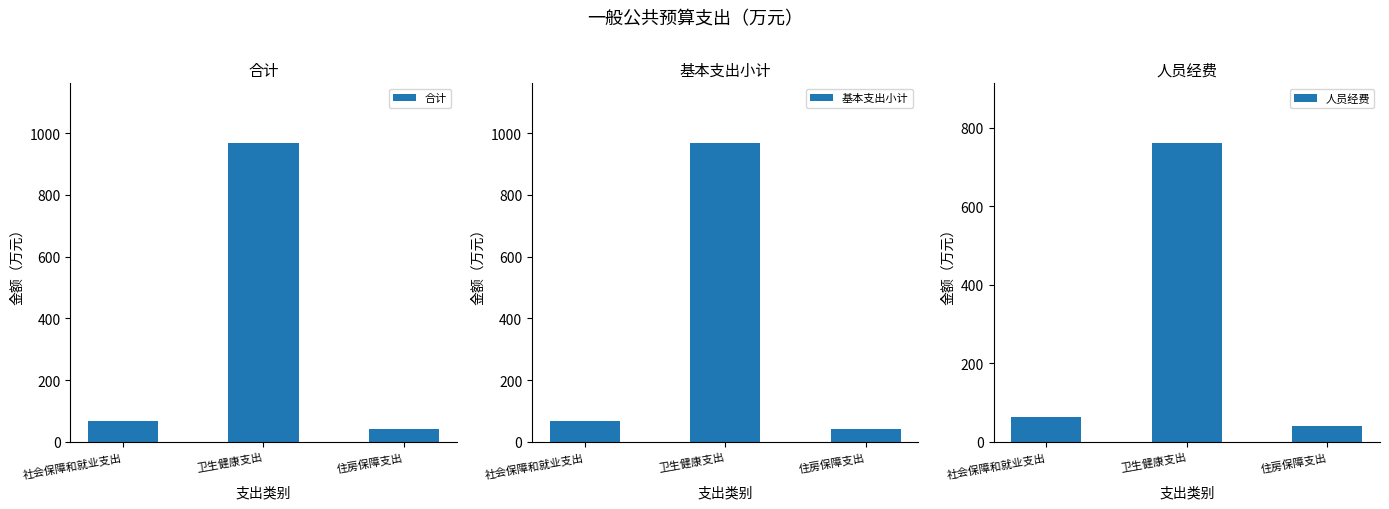

True or false: 基本支出小计 has a value of 633.0 at 卫生健康支出.

False